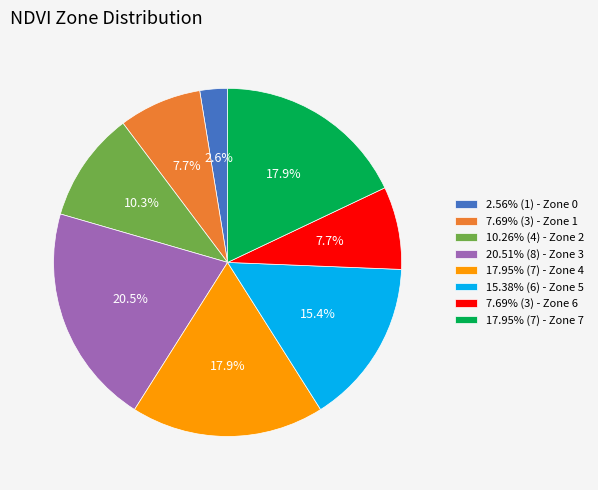

Count the number of slices in the pie.

8